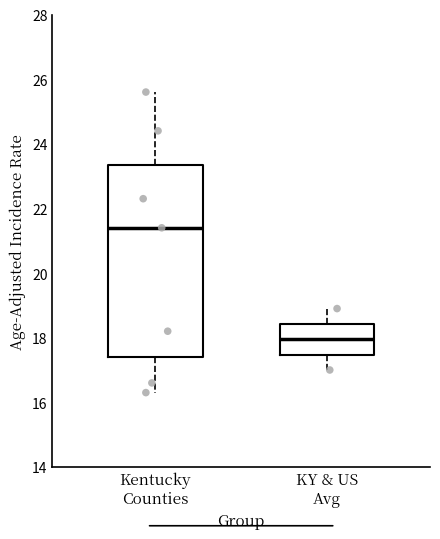

Reading left to right, transcribe this box plot: for each box, give where its median line is, the range the box spans, and where its two whiskers end, as read against the y-axis. The values are not printed on the chart, so give them approximately, as read against the axis.

Kentucky Counties: median 21.4, box 17.4 to 23.4, whiskers 16.4 to 25.6
KY & US Avg: median 18.0, box 17.4 to 18.4, whiskers 17.0 to 19.0